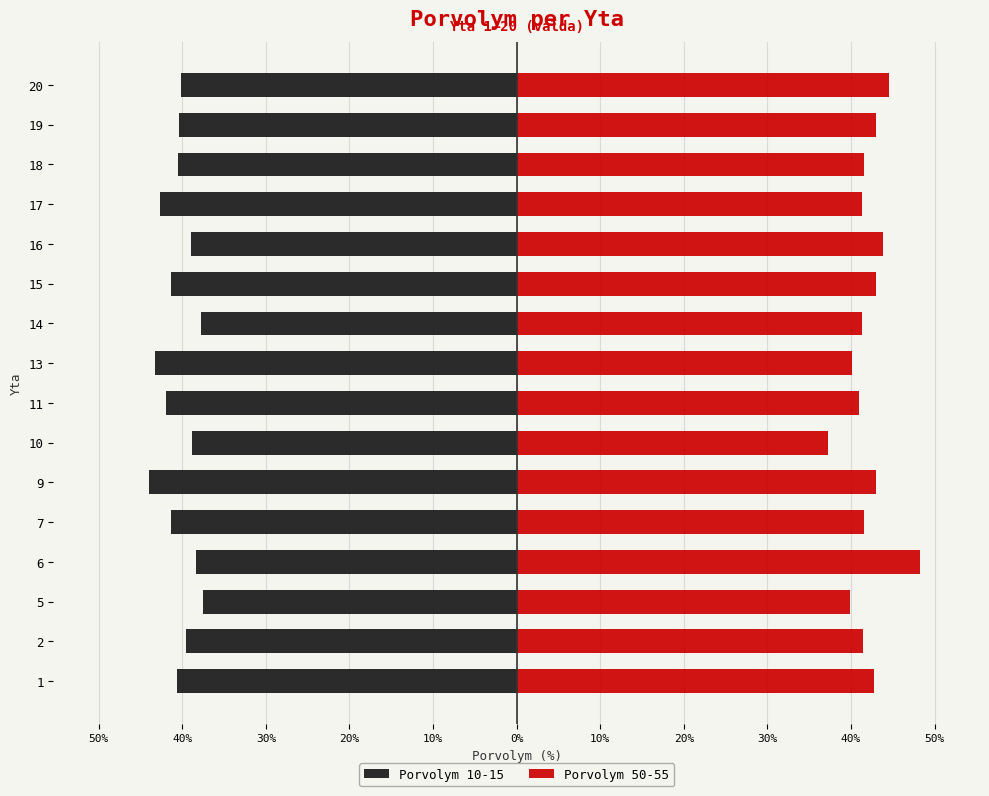

Are the bars grouped side by side (vs. stacked)?

Yes